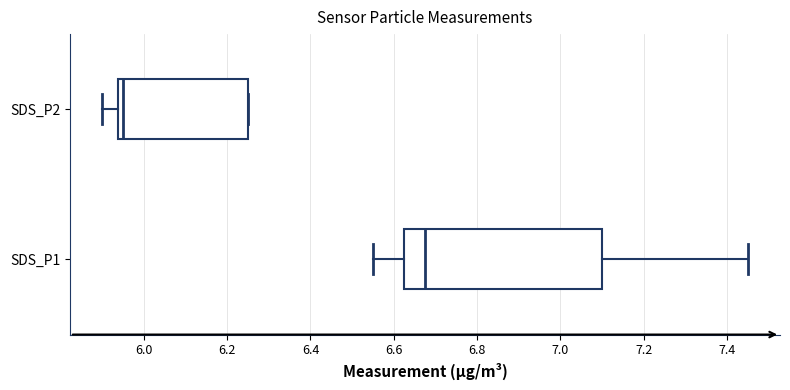

Reading bottom to top, read every box against the x-axis: the position of its median line, the range the box covers, and the ends of its whiskers. The values are not printed on the chart, so give them approximately, as read against the axis.

SDS_P1: median 6.68, box 6.62 to 7.10, whiskers 6.56 to 7.46
SDS_P2: median 5.96, box 5.94 to 6.26, whiskers 5.90 to 6.26